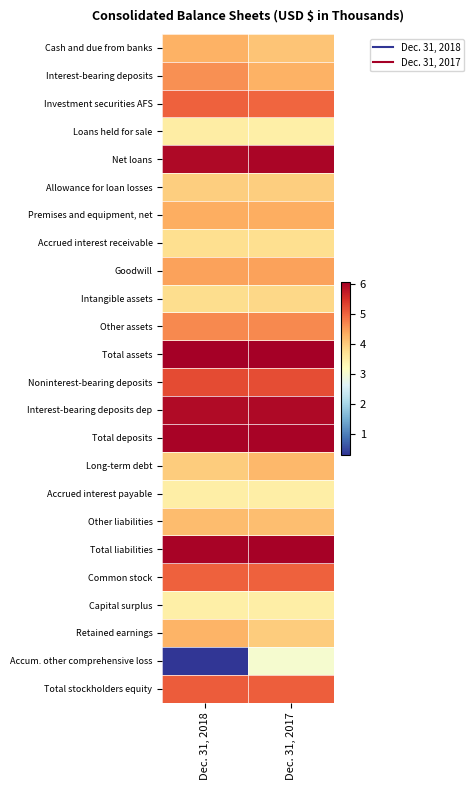

Reading left to right, list all the values displayed in this chart.

Cash and due from banks: Dec. 31, 2018=4.3	Dec. 31, 2017=4.1
Interest-bearing deposits: Dec. 31, 2018=4.6	Dec. 31, 2017=4.3
Investment securities AFS: Dec. 31, 2018=5.0	Dec. 31, 2017=5.0
Loans held for sale: Dec. 31, 2018=3.5	Dec. 31, 2017=3.5
Net loans: Dec. 31, 2018=5.9	Dec. 31, 2017=6.0
Allowance for loan losses: Dec. 31, 2018=4.0	Dec. 31, 2017=4.0
Premises and equipment, net: Dec. 31, 2018=4.3	Dec. 31, 2017=4.3
Accrued interest receivable: Dec. 31, 2018=3.8	Dec. 31, 2017=3.8
Goodwill: Dec. 31, 2018=4.4	Dec. 31, 2017=4.4
Intangible assets: Dec. 31, 2018=3.8	Dec. 31, 2017=3.8
Other assets: Dec. 31, 2018=4.7	Dec. 31, 2017=4.7
Total assets: Dec. 31, 2018=6.1	Dec. 31, 2017=6.1
Noninterest-bearing deposits: Dec. 31, 2018=5.2	Dec. 31, 2017=5.2
Interest-bearing deposits dep: Dec. 31, 2018=5.9	Dec. 31, 2017=5.9
Total deposits: Dec. 31, 2018=6.0	Dec. 31, 2017=6.0
Long-term debt: Dec. 31, 2018=4.0	Dec. 31, 2017=4.2
Accrued interest payable: Dec. 31, 2018=3.5	Dec. 31, 2017=3.5
Other liabilities: Dec. 31, 2018=4.2	Dec. 31, 2017=4.1
Total liabilities: Dec. 31, 2018=6.0	Dec. 31, 2017=6.0
Common stock: Dec. 31, 2018=5.0	Dec. 31, 2017=5.0
Capital surplus: Dec. 31, 2018=3.5	Dec. 31, 2017=3.5
Retained earnings: Dec. 31, 2018=4.2	Dec. 31, 2017=4.0
Accum. other comprehensive loss: Dec. 31, 2018=0.3	Dec. 31, 2017=3.0
Total stockholders equity: Dec. 31, 2018=5.1	Dec. 31, 2017=5.0